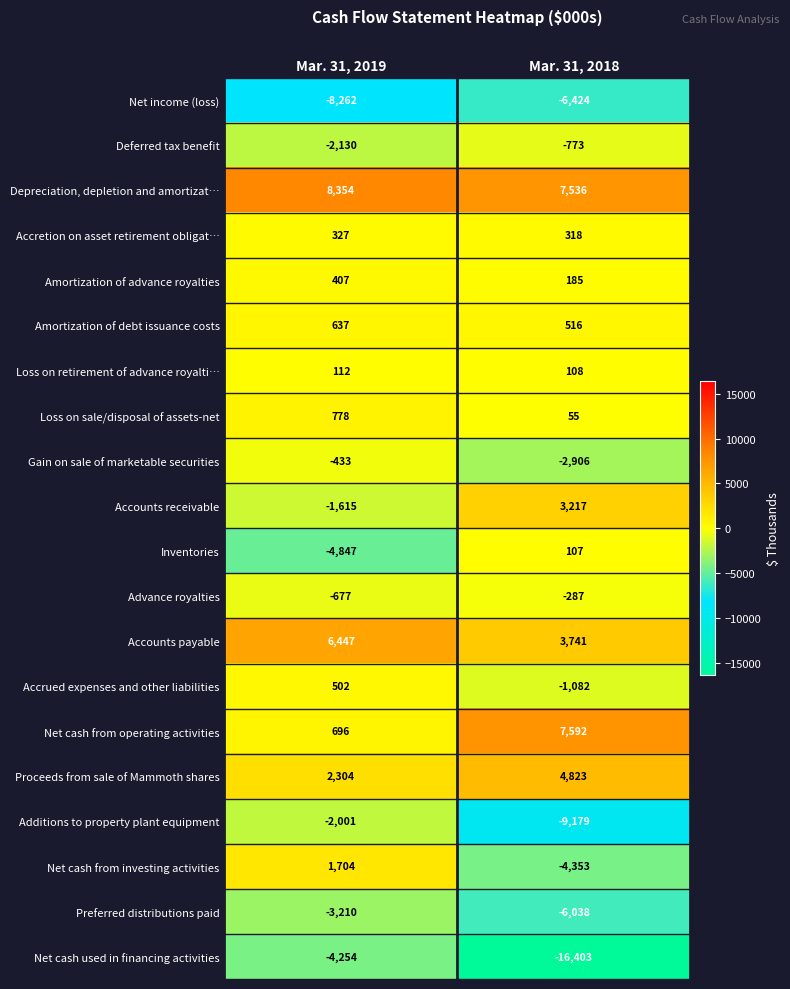

Which series has the largest total across all categories?

Depreciation, depletion and amortizat…